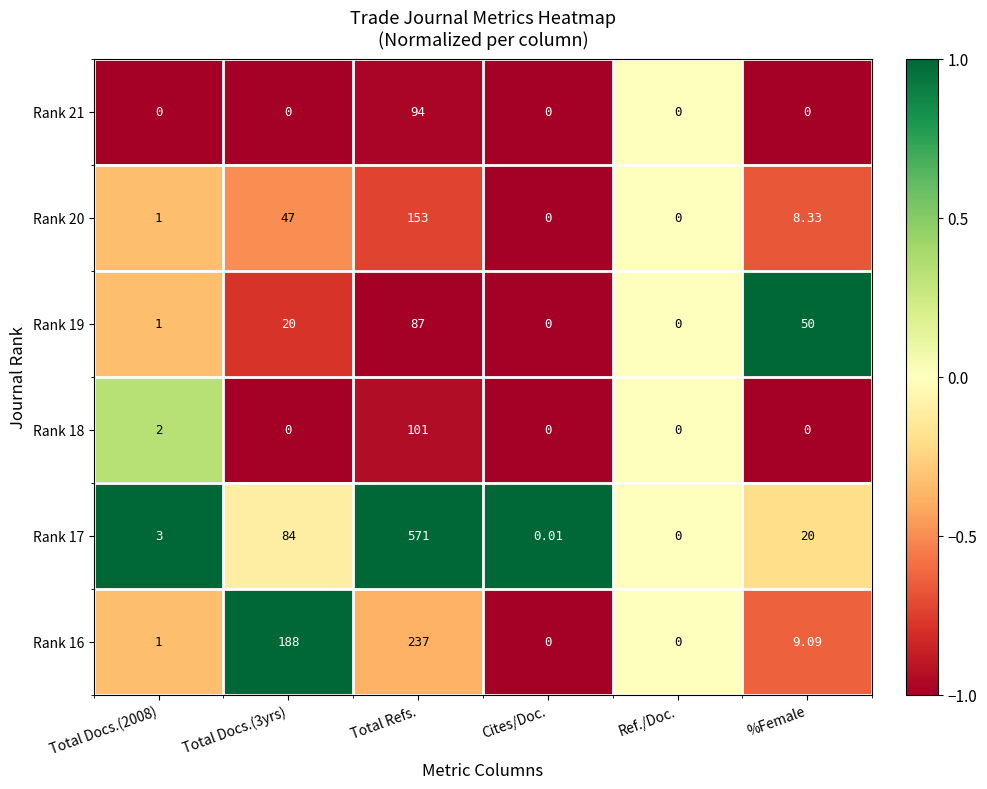

At which label does Rank 17 reach its minimum?

Ref./Doc.